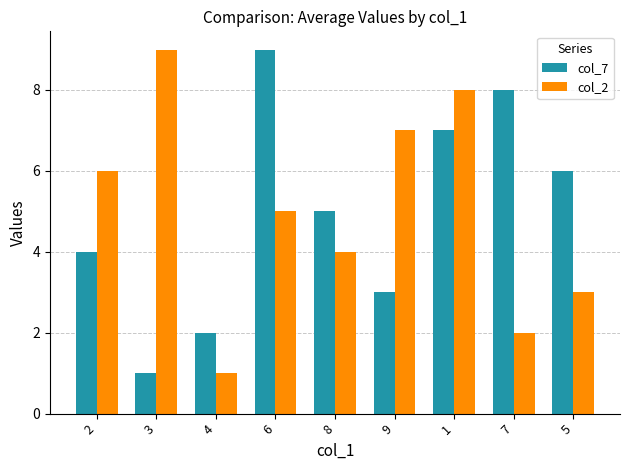

What is the difference between the col_7 values at 5 and 9?

3